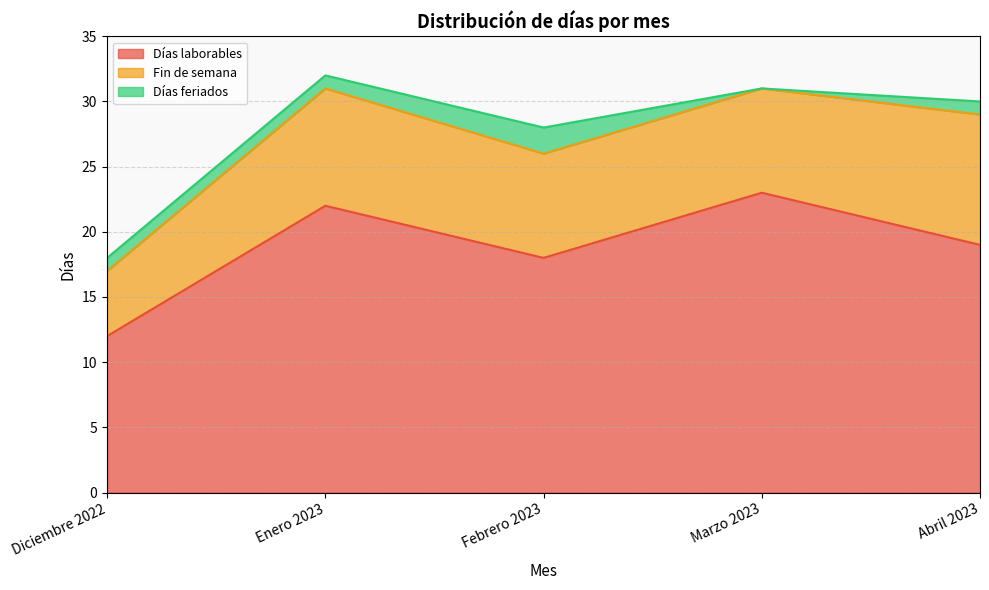

True or false: Fin de semana has a value of 9 at Enero 2023.

True